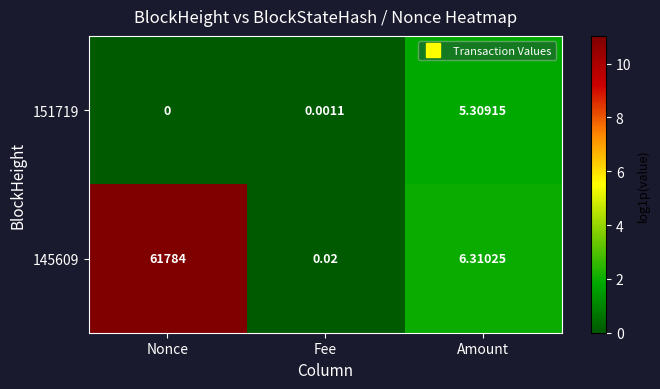

Which series has the largest total across all categories?

145609